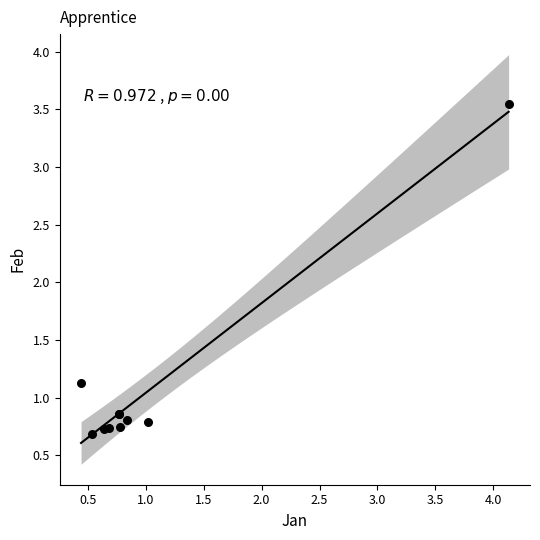

What Y value in the scatter plot is closest to 2?

1.1